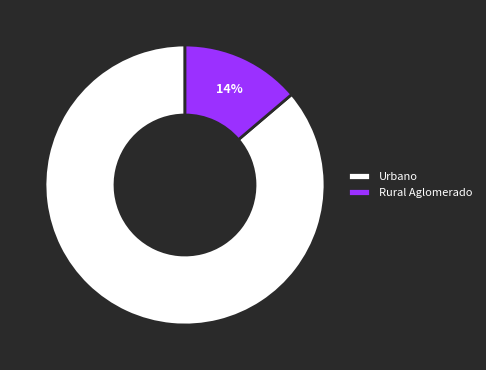

Is it true that Rural Aglomerado is 14% of the pie?

True